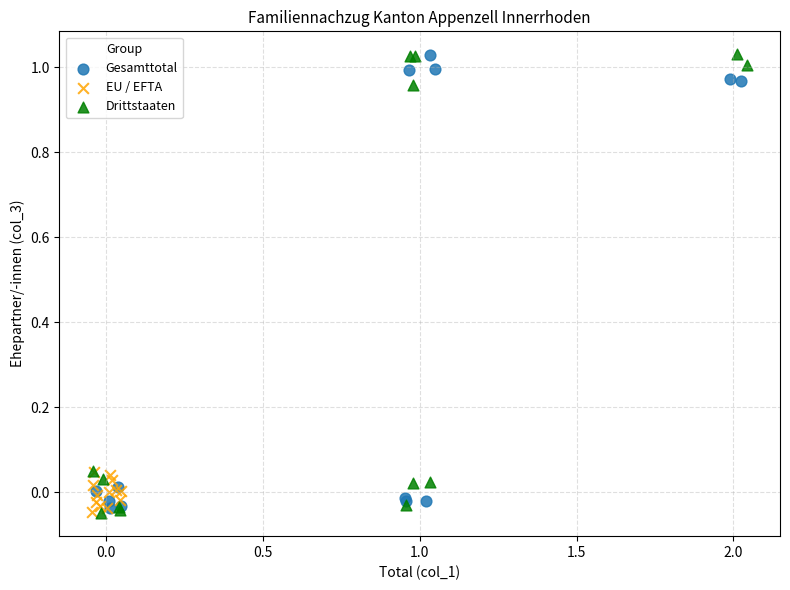

Which series has the widest spread of Y values?

Drittstaaten